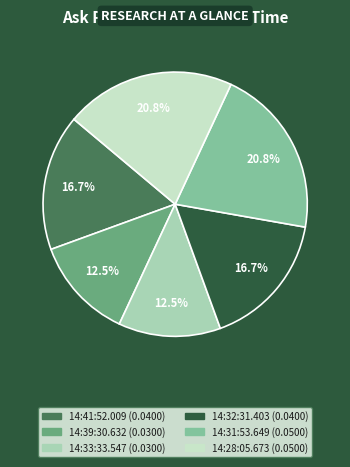

To the nearest percent, what percentage of the pie is 14:28:05.673?

21%